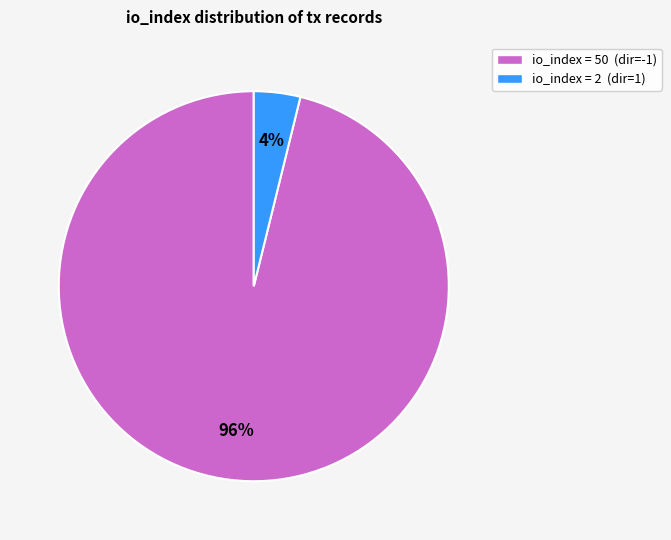

How many segments does this pie chart have?

2